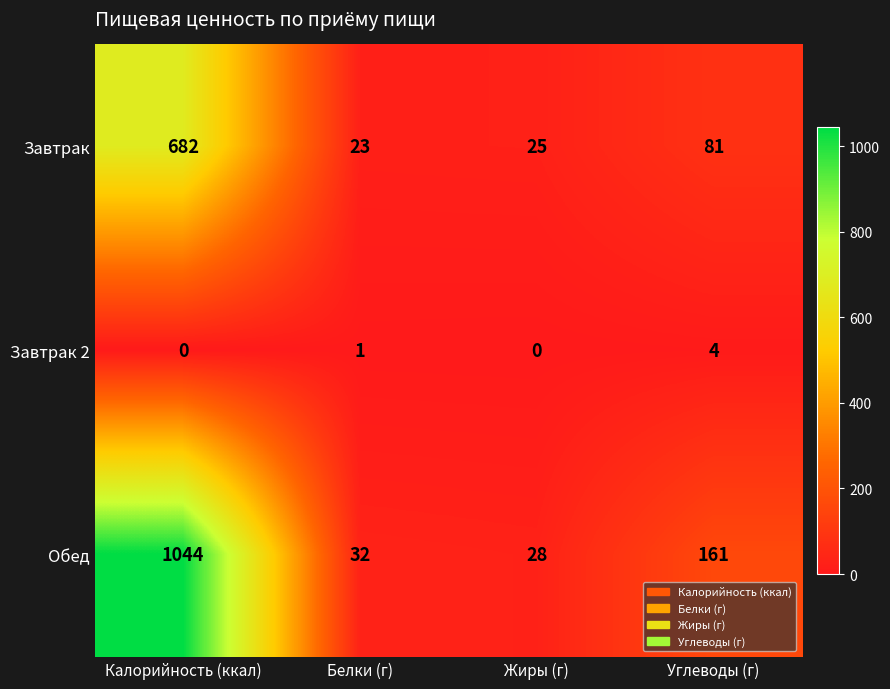

What is the maximum value for Завтрак 2?

4